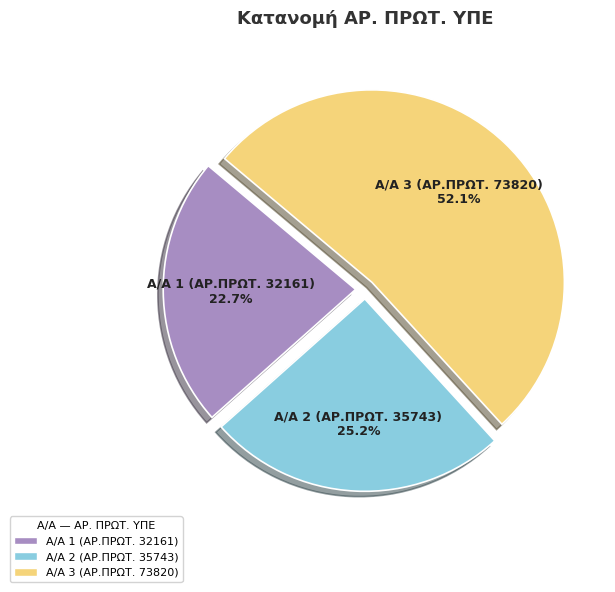

To the nearest percent, what is the difference between the largest and smallest slice percentages?

29%